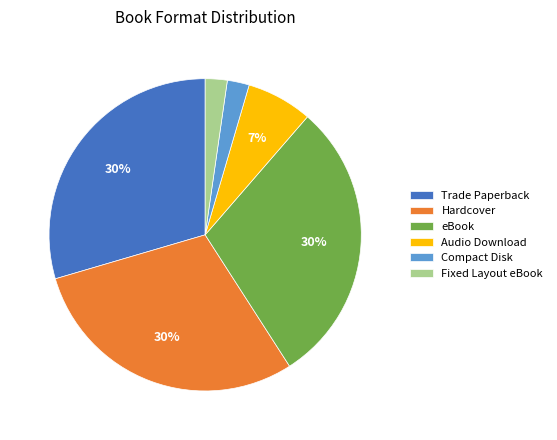

Does any single category account for the majority?

No